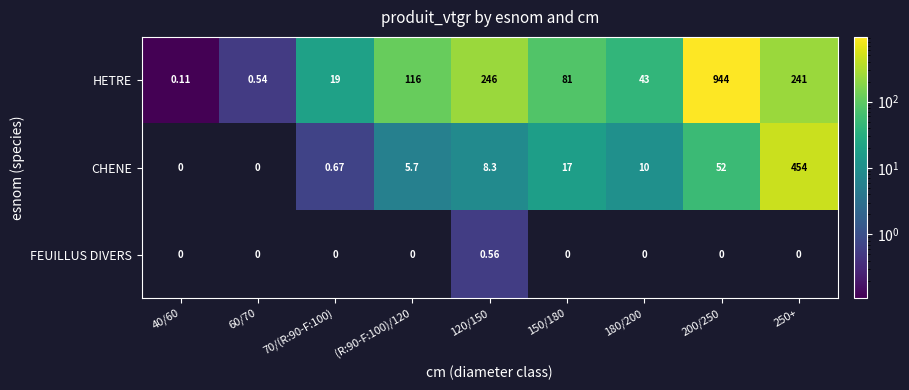

Which series has the widest spread of values?

HETRE